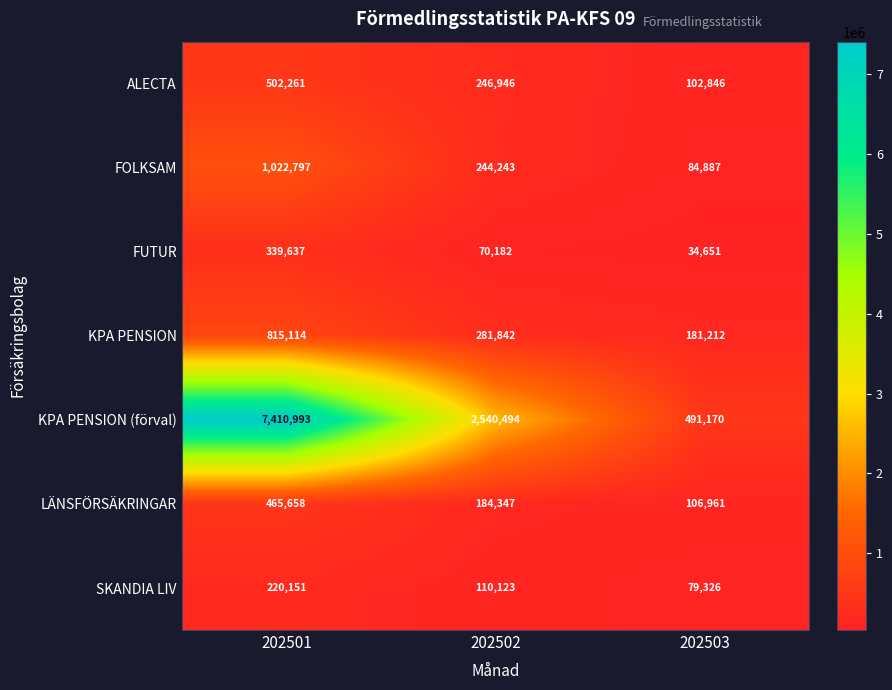

List the series in order of their peak value, highest first.

KPA PENSION (förval), FOLKSAM, KPA PENSION, ALECTA, LÄNSFÖRSÄKRINGAR, FUTUR, SKANDIA LIV